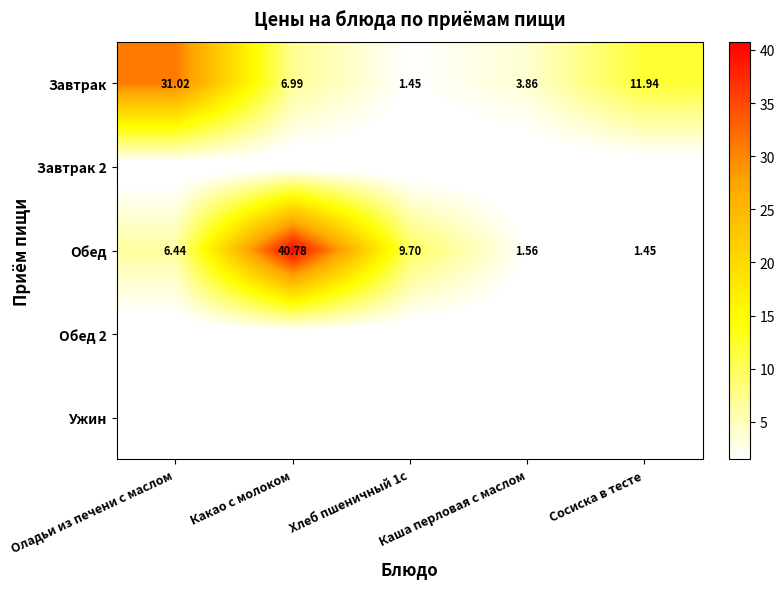

Count the number of data series in this chart.

5